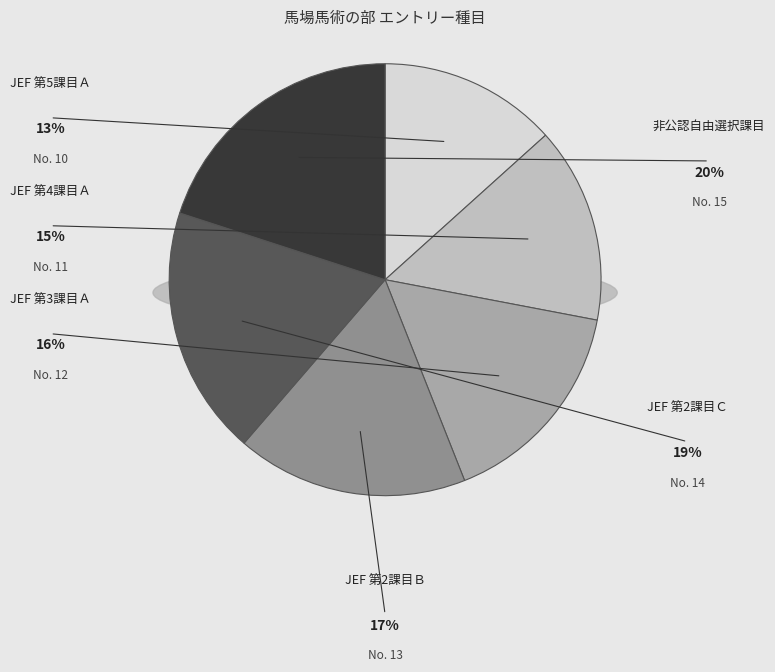

What percentage is the JEF 第4課目Ａ slice, to the nearest percent?

15%